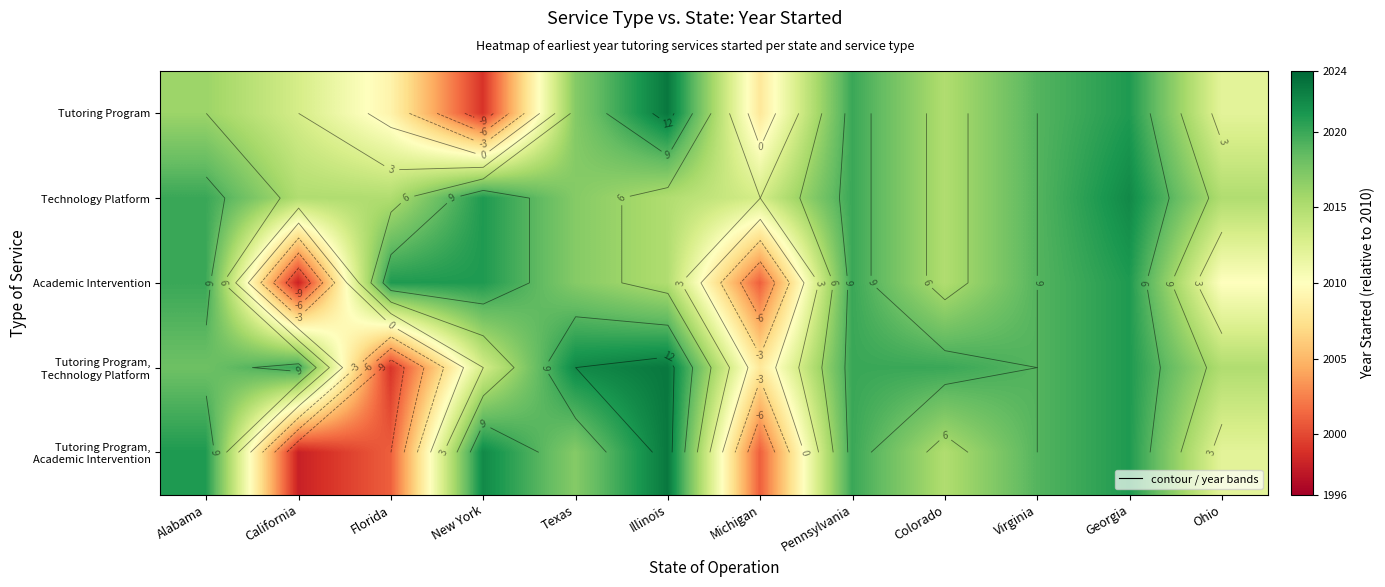

What is the total value across all series at Virginia?

45